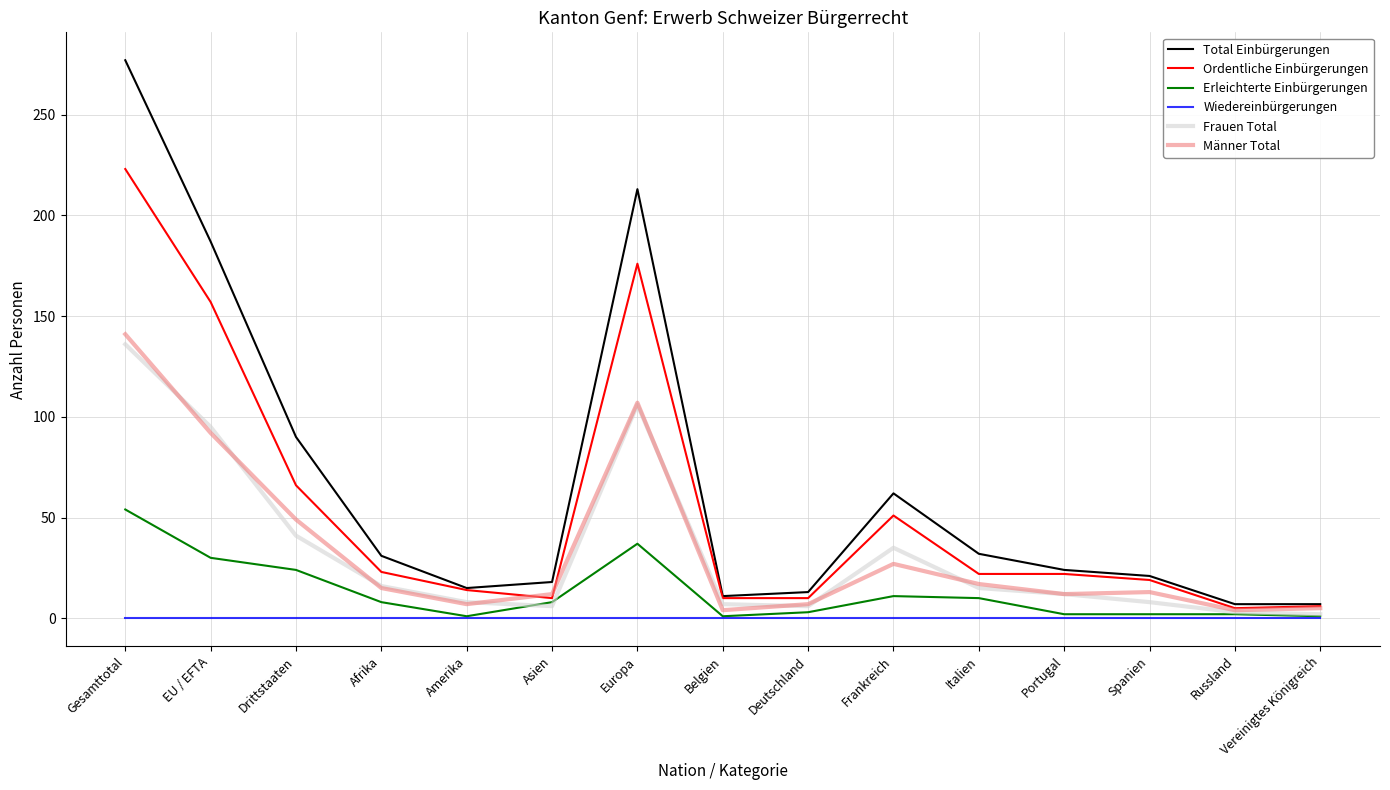

How many lines are shown in the chart?

6